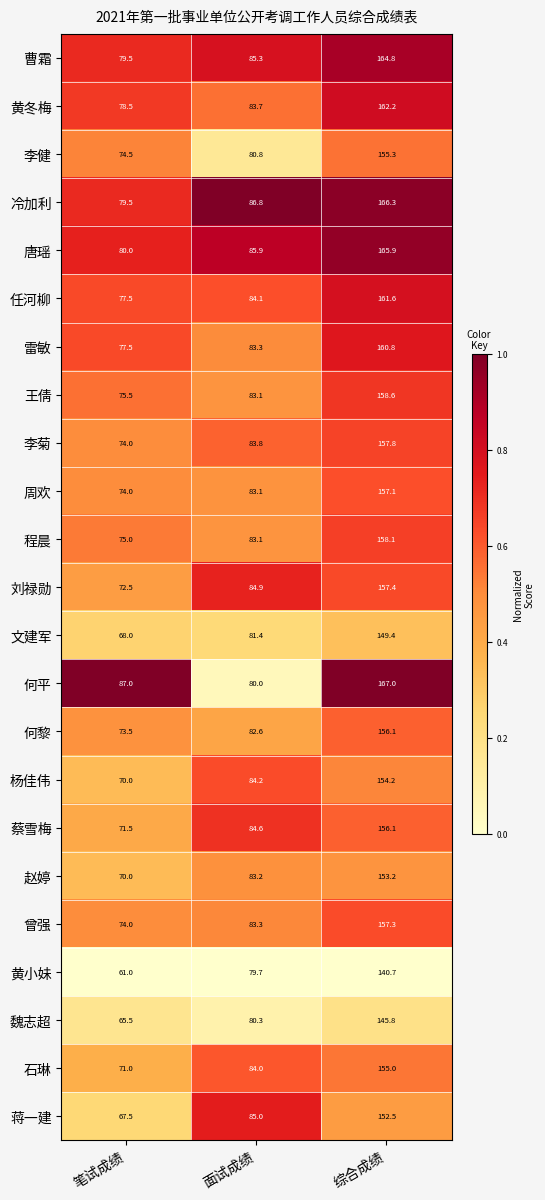

Which series has the largest total across all categories?

何平